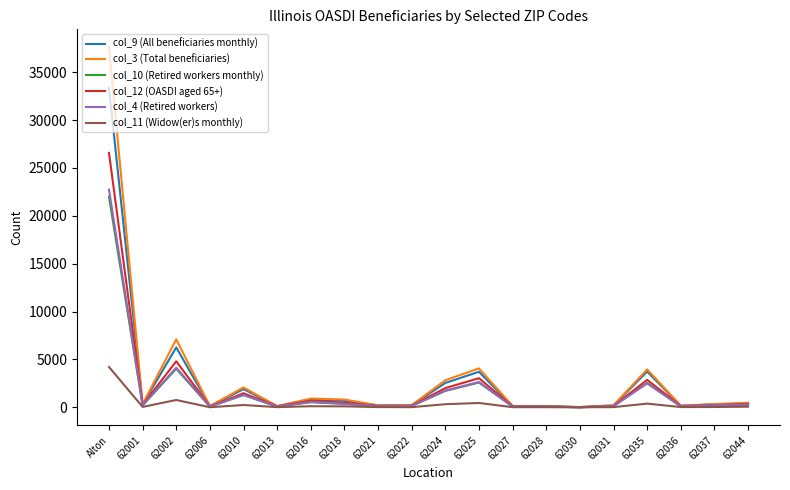

Which series has the widest spread of values?

col_3 (Total beneficiaries)